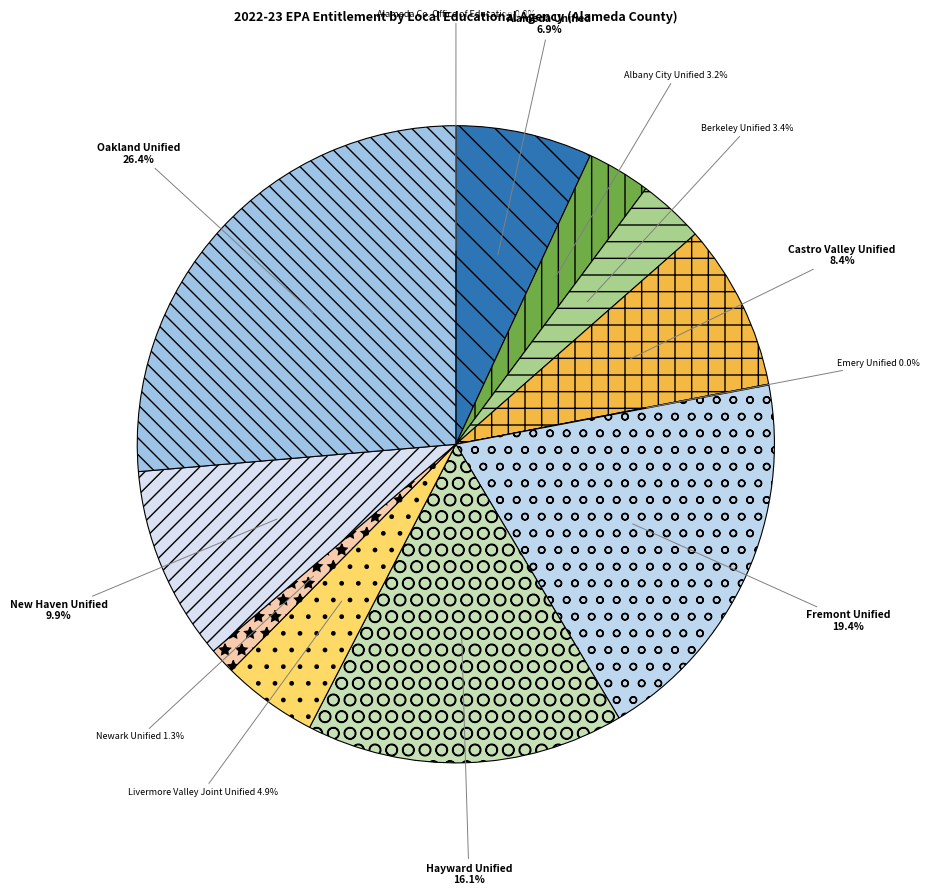

Which slice is the largest?

Oakland Unified